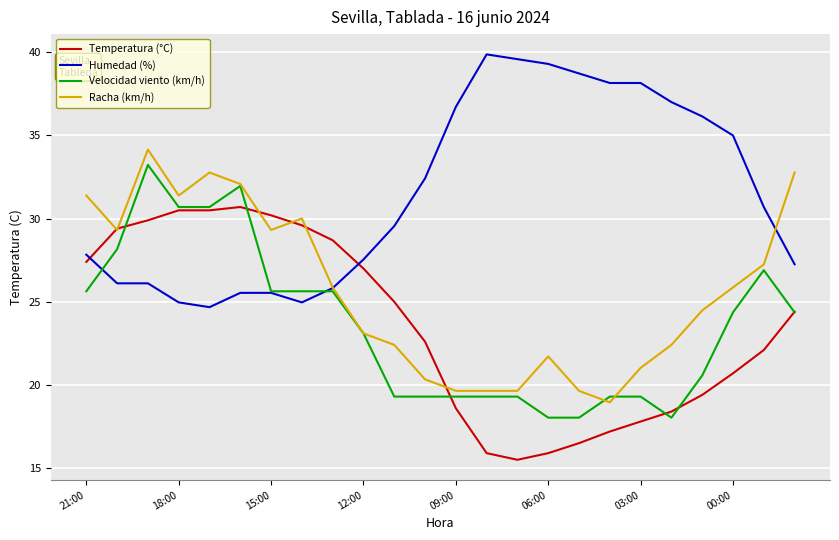

Does the chart have visible grid lines?

Yes